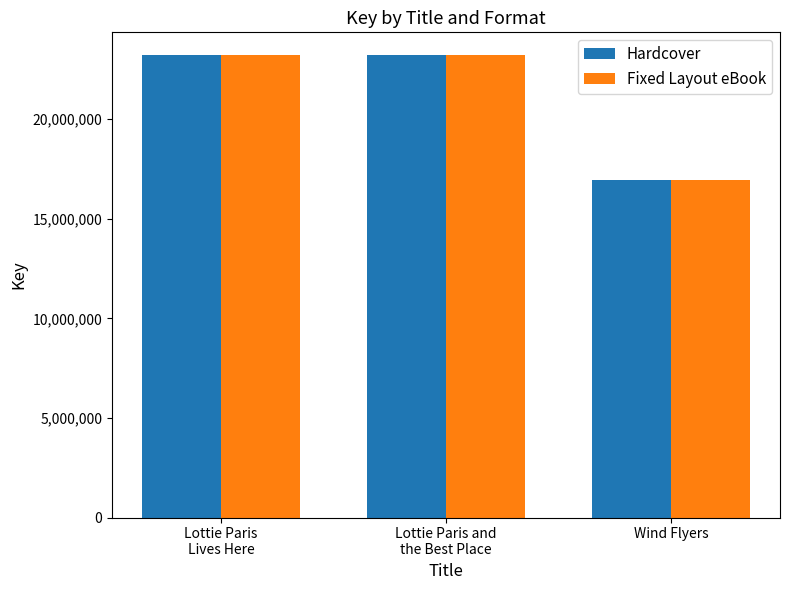

What is the difference between the maximum and second lowest values in the Hardcover series?

107